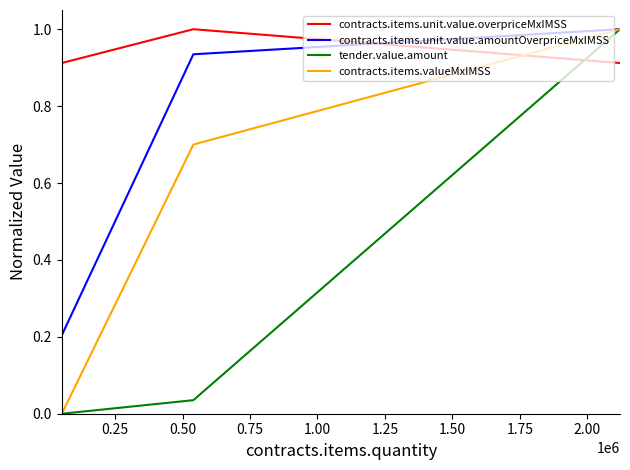

Which series has the largest total across all categories?

contracts.items.unit.value.overpriceMxIMSS